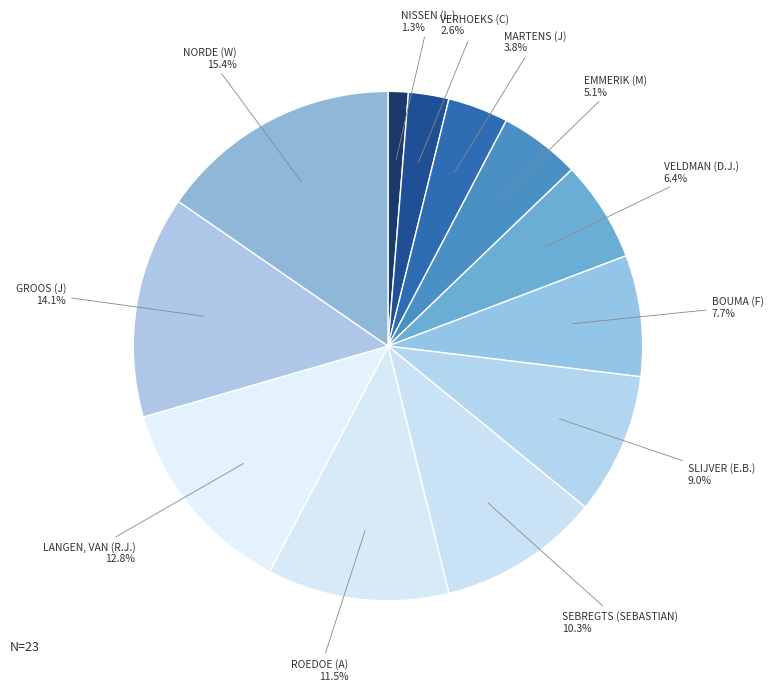

Which category has the smallest portion of the pie?

NISSEN (L.)